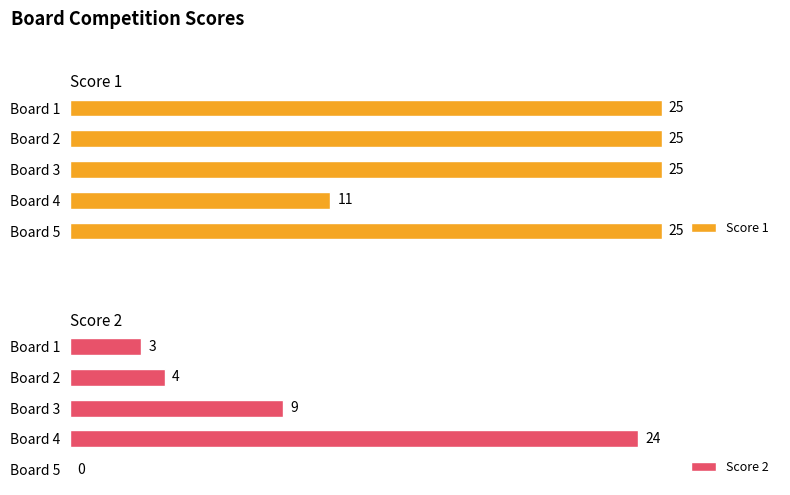

At which label does Score 2 reach its peak?

Board 4